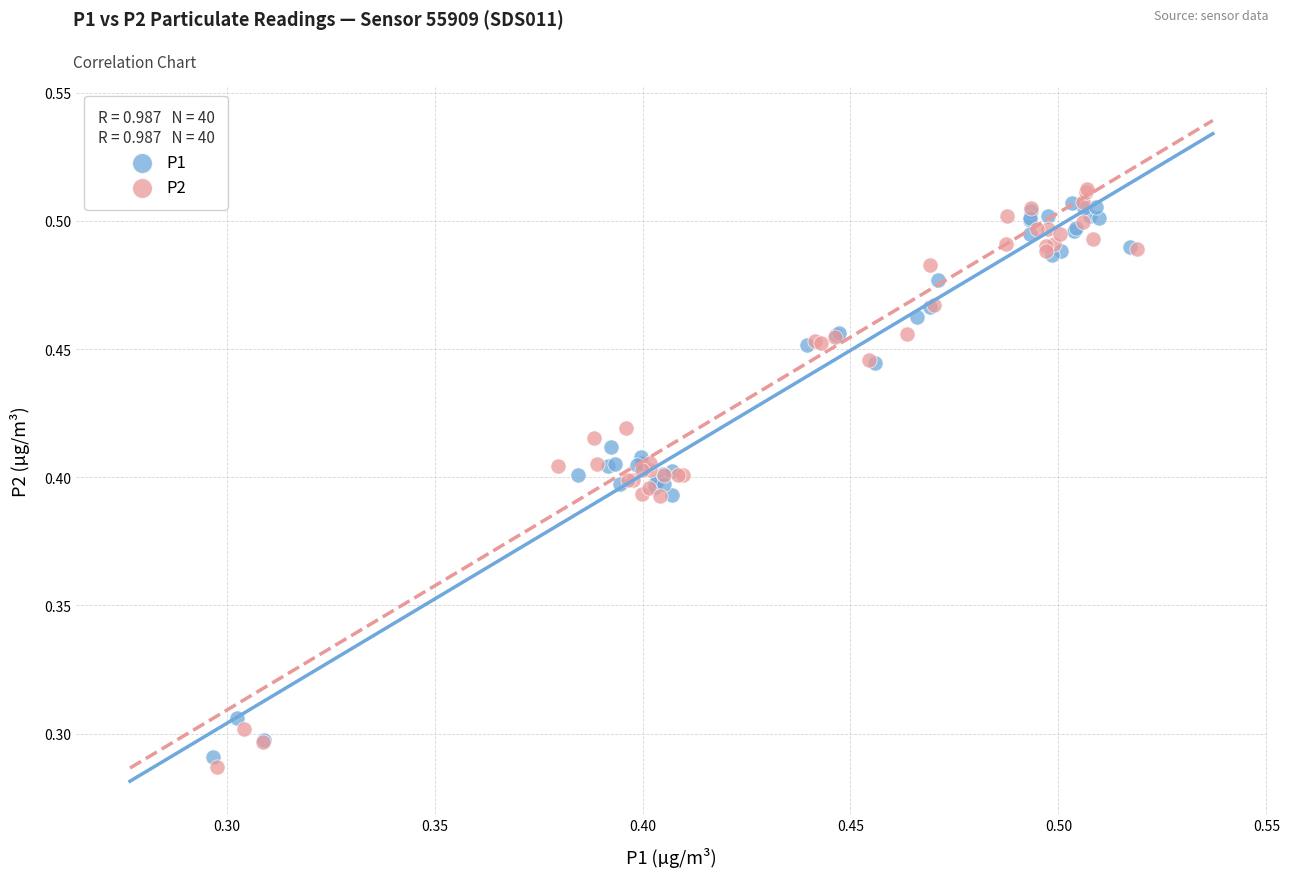

What are all the series names shown in the legend?

P1, P2